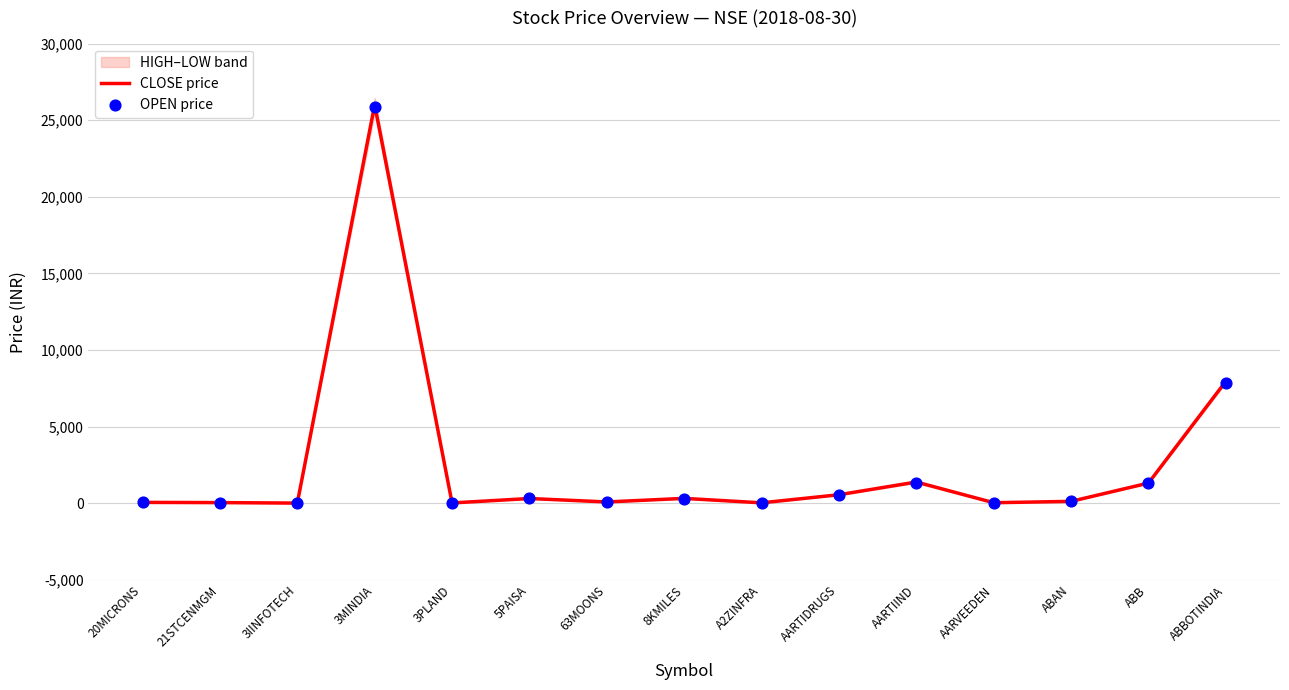

Where is CLOSE price nearest to the value 13005?

ABBOTINDIA